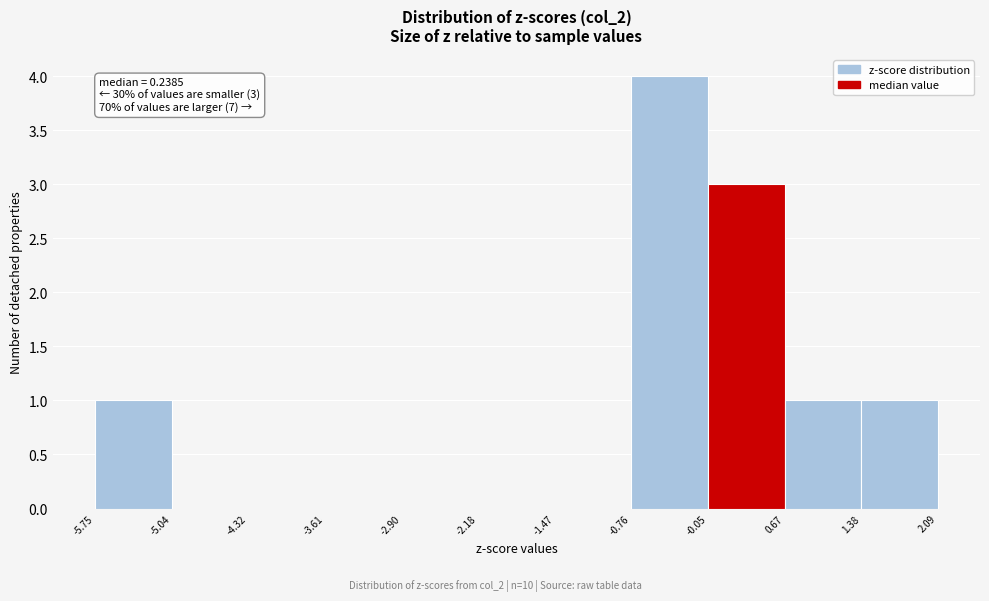

Which range on the x-axis has the tallest bar?

-0.76 to -0.05